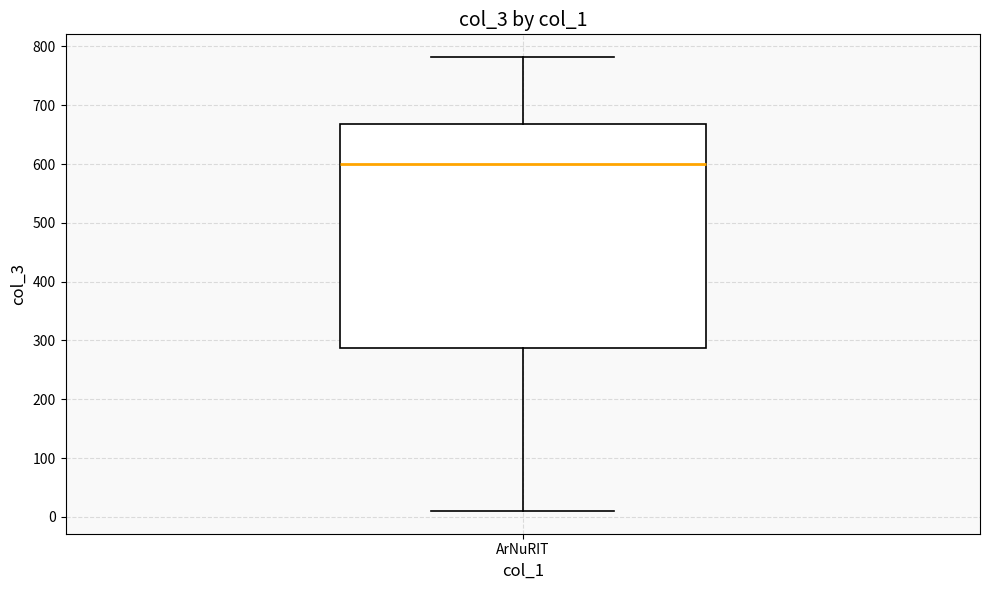

Read this box plot against the y-axis: the position of the median line, the range covered by the box, and the ends of both whiskers. The values are not printed on the chart, so give them approximately, as read against the axis.

median 600, box 290 to 670, whiskers 10 to 780